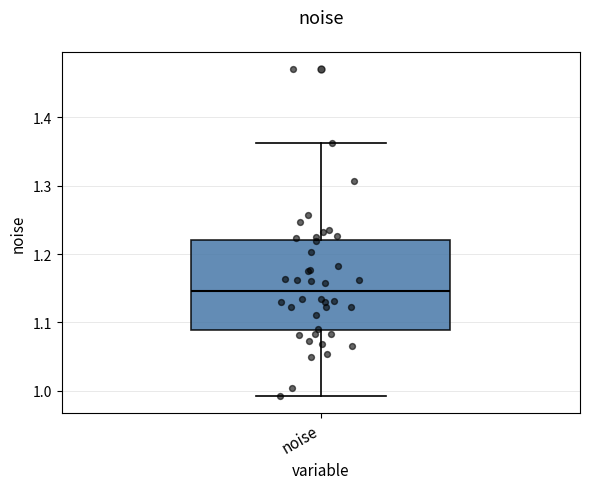

Where does the upper whisker of the box for noise end on the y-axis? The values are not printed on the chart, so give them approximately, as read against the axis.

1.36